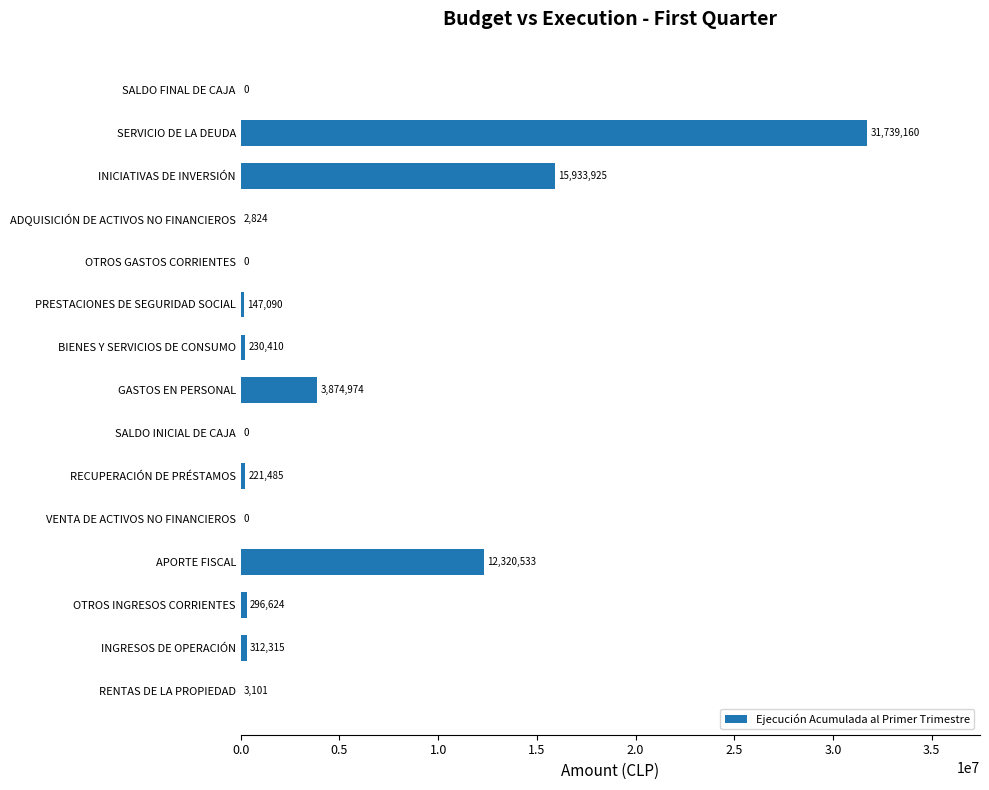

What is the sum of all values?

65082441